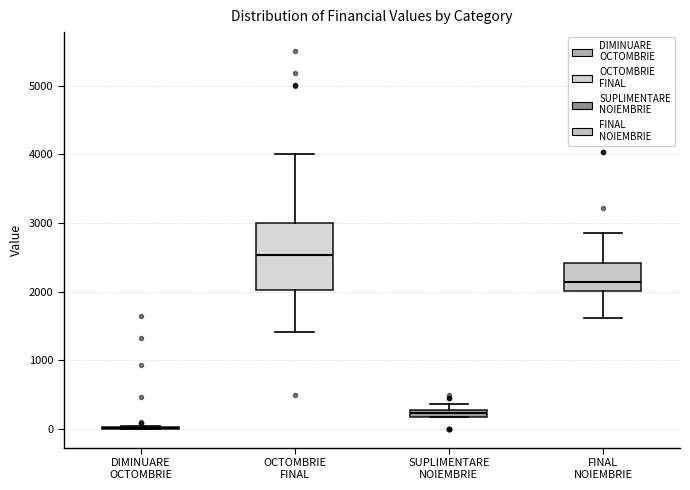

Comparing the boxes themselves (not the whiskers), which one is the tallest?

OCTOMBRIE FINAL